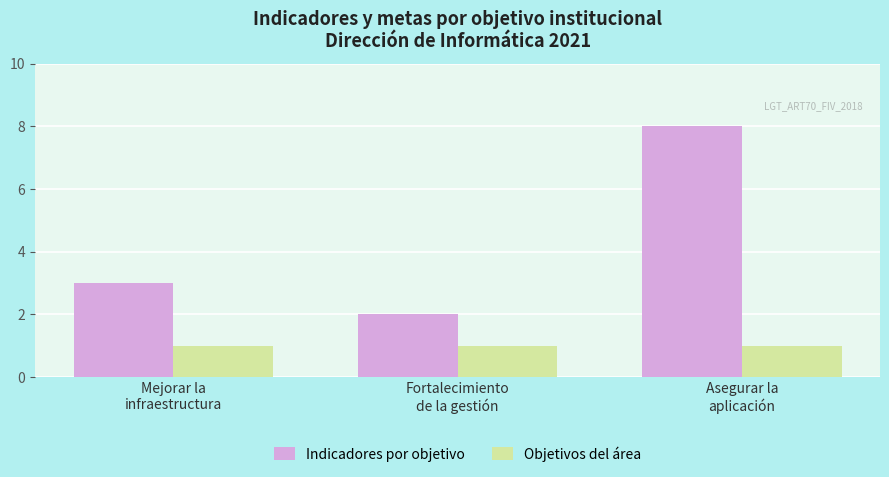

Rank the series by their maximum value, from lowest to highest.

Objetivos del área, Indicadores por objetivo